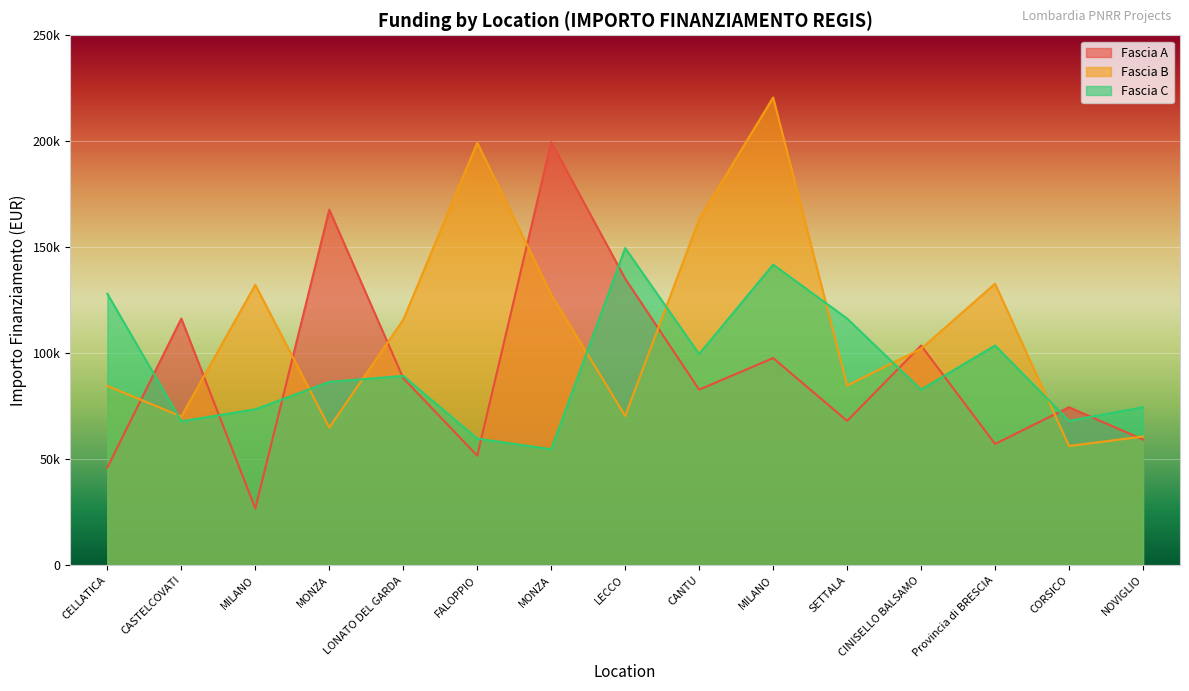

Is the value of Fascia A at LONATO DEL GARDA greater than the value of Fascia B at LECCO?

Yes